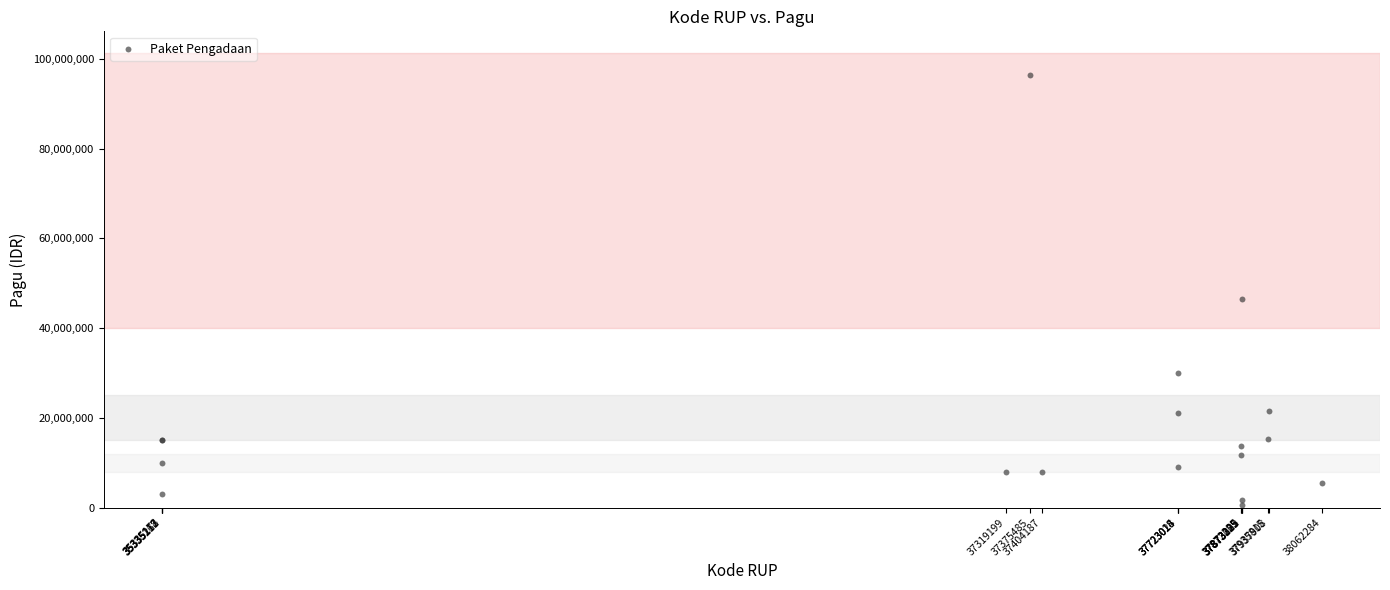

What Y value in the scatter plot is closest to 48562500?

46521500